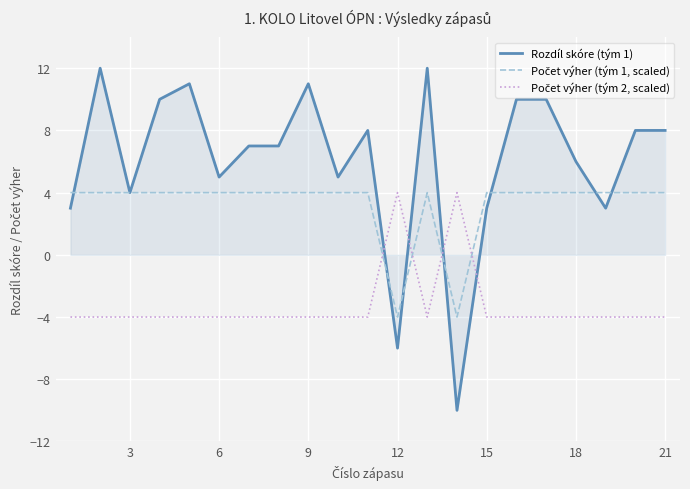

Which series has the largest range (max minus min)?

Rozdíl skóre (tým 1)